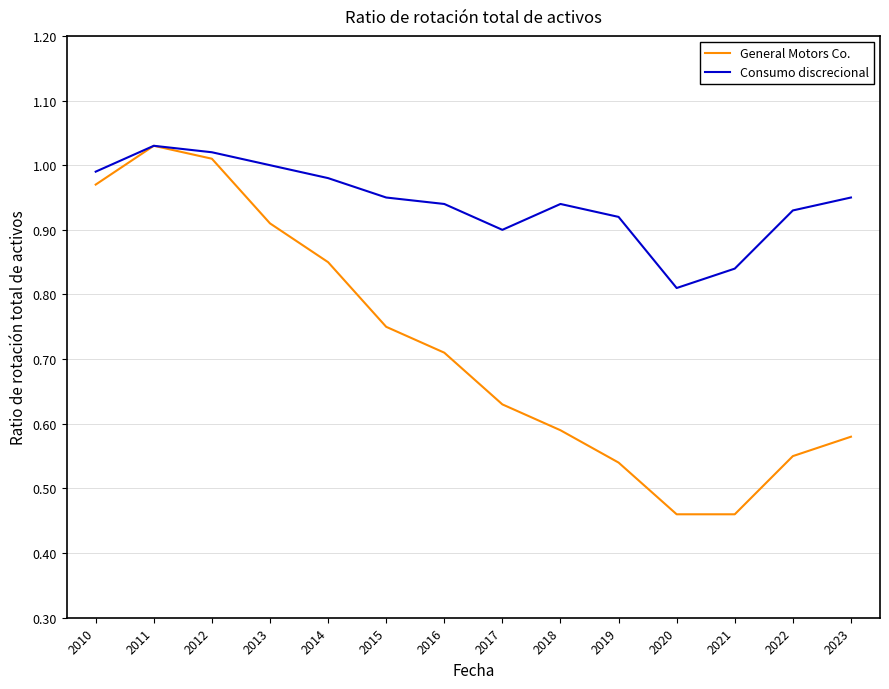

At how many categories does at least one series exceed 0?

14